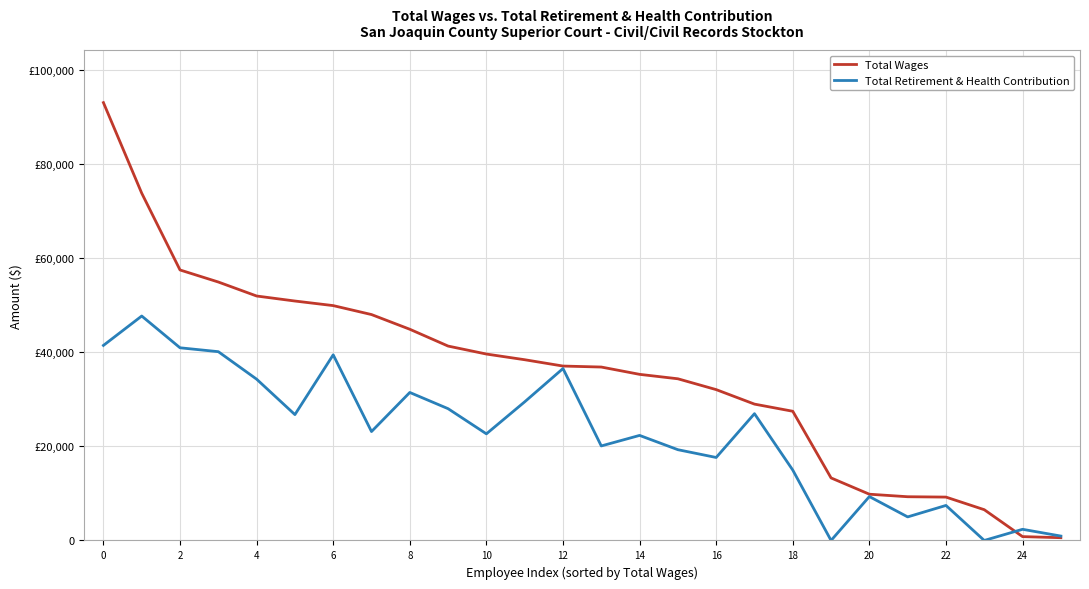

What is the maximum value for Total Retirement & Health Contribution?

47742